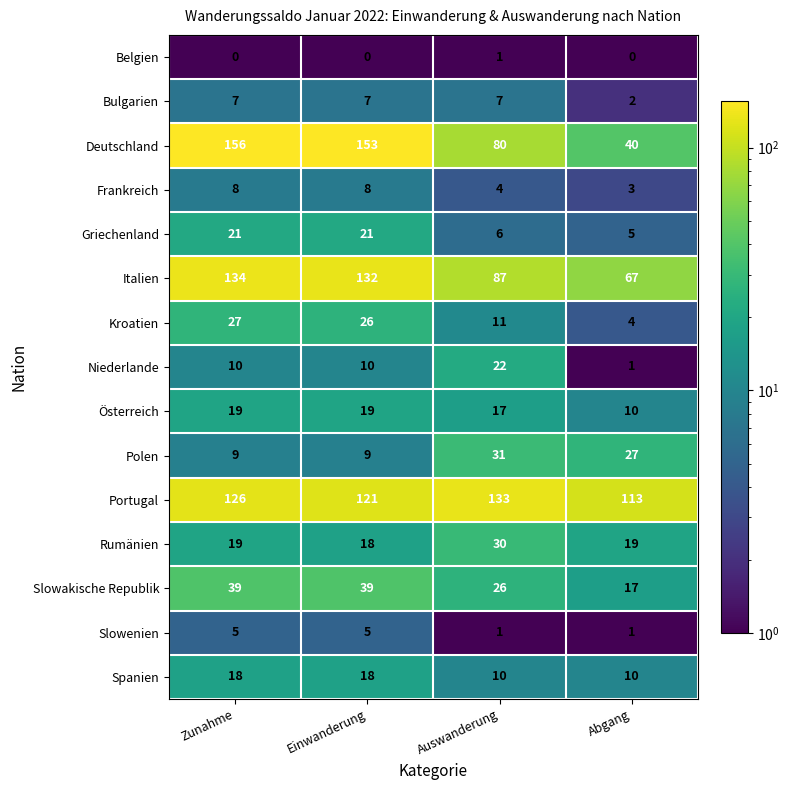

How many data points does each series have?

4